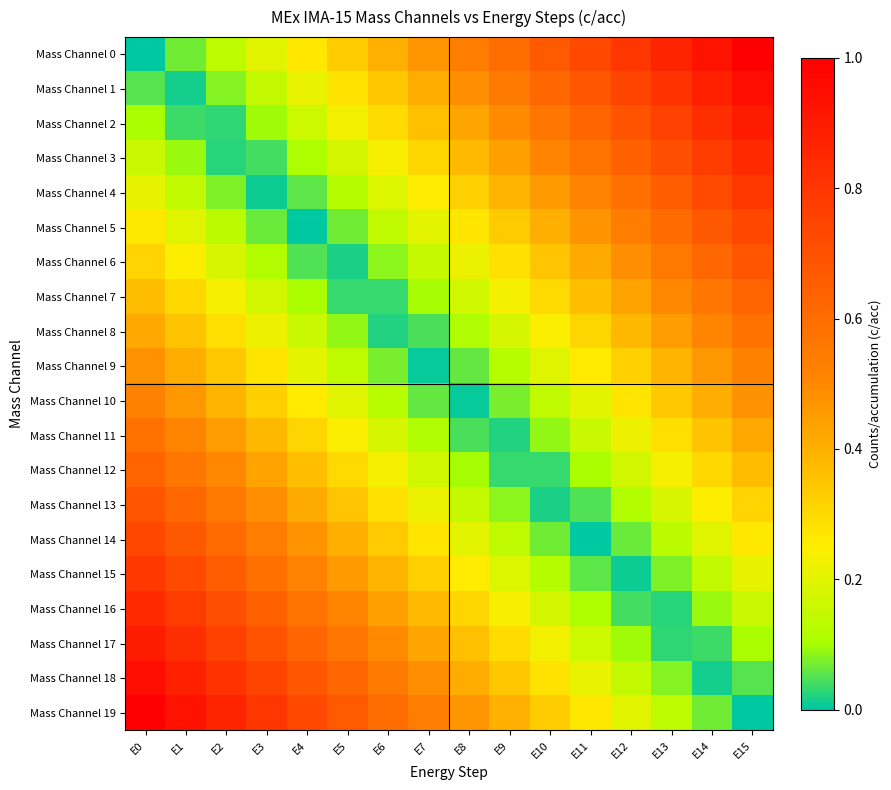

Reading right to left, extract all data points from this chart.

Mass Channel 0: E15=1.0	E14=0.9	E13=0.9	E12=0.8	E11=0.7	E10=0.7	E9=0.6	E8=0.5	E7=0.5	E6=0.4	E5=0.3	E4=0.3	E3=0.2	E2=0.1	E1=0.1	E0=0.0
Mass Channel 1: E15=0.9	E14=0.9	E13=0.8	E12=0.7	E11=0.7	E10=0.6	E9=0.5	E8=0.5	E7=0.4	E6=0.3	E5=0.3	E4=0.2	E3=0.1	E2=0.1	E1=0.0	E0=0.1
Mass Channel 2: E15=0.9	E14=0.8	E13=0.8	E12=0.7	E11=0.6	E10=0.6	E9=0.5	E8=0.4	E7=0.4	E6=0.3	E5=0.2	E4=0.2	E3=0.1	E2=0.0	E1=0.0	E0=0.1
Mass Channel 3: E15=0.8	E14=0.8	E13=0.7	E12=0.6	E11=0.6	E10=0.5	E9=0.4	E8=0.4	E7=0.3	E6=0.2	E5=0.2	E4=0.1	E3=0.0	E2=0.0	E1=0.1	E0=0.2
Mass Channel 4: E15=0.8	E14=0.7	E13=0.7	E12=0.6	E11=0.5	E10=0.5	E9=0.4	E8=0.3	E7=0.3	E6=0.2	E5=0.1	E4=0.1	E3=0.0	E2=0.1	E1=0.1	E0=0.2
Mass Channel 5: E15=0.7	E14=0.7	E13=0.6	E12=0.5	E11=0.5	E10=0.4	E9=0.3	E8=0.3	E7=0.2	E6=0.1	E5=0.1	E4=0.0	E3=0.1	E2=0.1	E1=0.2	E0=0.3
Mass Channel 6: E15=0.7	E14=0.6	E13=0.6	E12=0.5	E11=0.4	E10=0.4	E9=0.3	E8=0.2	E7=0.2	E6=0.1	E5=0.0	E4=0.0	E3=0.1	E2=0.2	E1=0.2	E0=0.3
Mass Channel 7: E15=0.6	E14=0.6	E13=0.5	E12=0.4	E11=0.4	E10=0.3	E9=0.2	E8=0.2	E7=0.1	E6=0.0	E5=0.0	E4=0.1	E3=0.2	E2=0.2	E1=0.3	E0=0.4
Mass Channel 8: E15=0.6	E14=0.5	E13=0.4	E12=0.4	E11=0.3	E10=0.2	E9=0.2	E8=0.1	E7=0.0	E6=0.0	E5=0.1	E4=0.2	E3=0.2	E2=0.3	E1=0.4	E0=0.4
Mass Channel 9: E15=0.5	E14=0.5	E13=0.4	E12=0.3	E11=0.3	E10=0.2	E9=0.1	E8=0.1	E7=0.0	E6=0.1	E5=0.1	E4=0.2	E3=0.3	E2=0.3	E1=0.4	E0=0.5
Mass Channel 10: E15=0.5	E14=0.4	E13=0.3	E12=0.3	E11=0.2	E10=0.1	E9=0.1	E8=0.0	E7=0.1	E6=0.1	E5=0.2	E4=0.3	E3=0.3	E2=0.4	E1=0.5	E0=0.5
Mass Channel 11: E15=0.4	E14=0.4	E13=0.3	E12=0.2	E11=0.2	E10=0.1	E9=0.0	E8=0.0	E7=0.1	E6=0.2	E5=0.2	E4=0.3	E3=0.4	E2=0.4	E1=0.5	E0=0.6
Mass Channel 12: E15=0.4	E14=0.3	E13=0.2	E12=0.2	E11=0.1	E10=0.0	E9=0.0	E8=0.1	E7=0.2	E6=0.2	E5=0.3	E4=0.4	E3=0.4	E2=0.5	E1=0.6	E0=0.6
Mass Channel 13: E15=0.3	E14=0.2	E13=0.2	E12=0.1	E11=0.0	E10=0.0	E9=0.1	E8=0.2	E7=0.2	E6=0.3	E5=0.4	E4=0.4	E3=0.5	E2=0.6	E1=0.6	E0=0.7
Mass Channel 14: E15=0.3	E14=0.2	E13=0.1	E12=0.1	E11=0.0	E10=0.1	E9=0.1	E8=0.2	E7=0.3	E6=0.3	E5=0.4	E4=0.5	E3=0.5	E2=0.6	E1=0.7	E0=0.7
Mass Channel 15: E15=0.2	E14=0.1	E13=0.1	E12=0.0	E11=0.1	E10=0.1	E9=0.2	E8=0.3	E7=0.3	E6=0.4	E5=0.5	E4=0.5	E3=0.6	E2=0.7	E1=0.7	E0=0.8
Mass Channel 16: E15=0.2	E14=0.1	E13=0.0	E12=0.0	E11=0.1	E10=0.2	E9=0.2	E8=0.3	E7=0.4	E6=0.4	E5=0.5	E4=0.6	E3=0.6	E2=0.7	E1=0.8	E0=0.8
Mass Channel 17: E15=0.1	E14=0.0	E13=0.0	E12=0.1	E11=0.2	E10=0.2	E9=0.3	E8=0.4	E7=0.4	E6=0.5	E5=0.6	E4=0.6	E3=0.7	E2=0.8	E1=0.8	E0=0.9
Mass Channel 18: E15=0.1	E14=0.0	E13=0.1	E12=0.1	E11=0.2	E10=0.3	E9=0.3	E8=0.4	E7=0.5	E6=0.5	E5=0.6	E4=0.7	E3=0.7	E2=0.8	E1=0.9	E0=0.9
Mass Channel 19: E15=0.0	E14=0.1	E13=0.1	E12=0.2	E11=0.3	E10=0.3	E9=0.4	E8=0.5	E7=0.5	E6=0.6	E5=0.7	E4=0.7	E3=0.8	E2=0.9	E1=0.9	E0=1.0